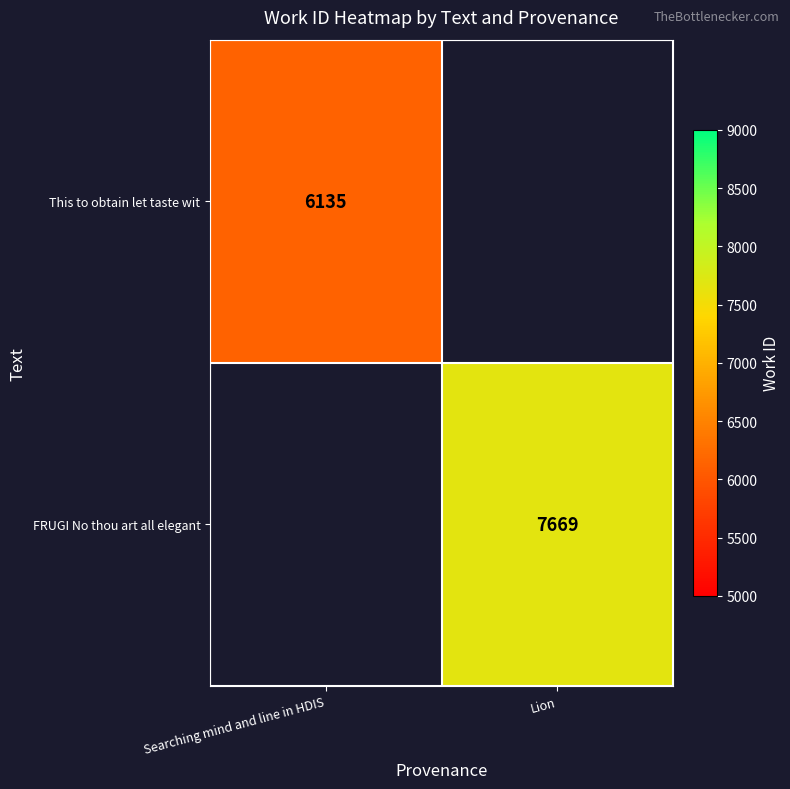

True or false: FRUGI No thou art all elegant has a value of 7669 at Lion.

True